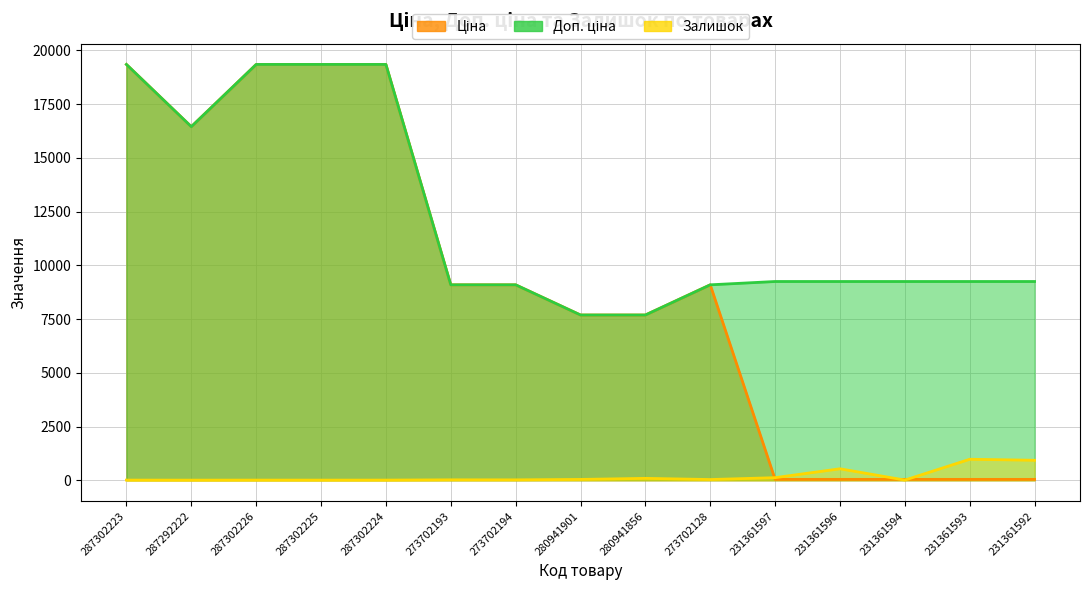

What is the label of the 3rd point from the left?

287302226